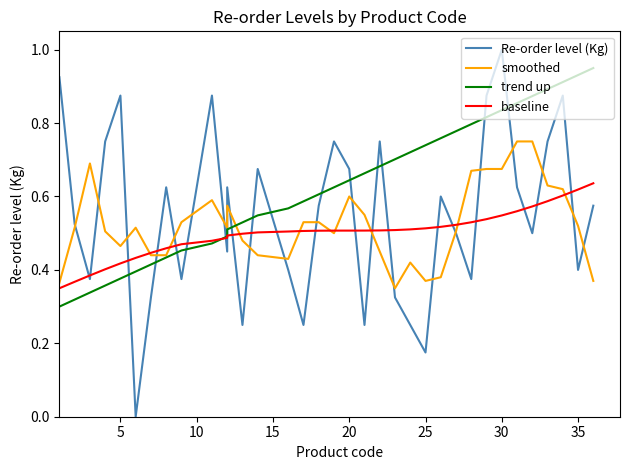

True or false: trend up and Re-order level (Kg) intersect in this chart.

True